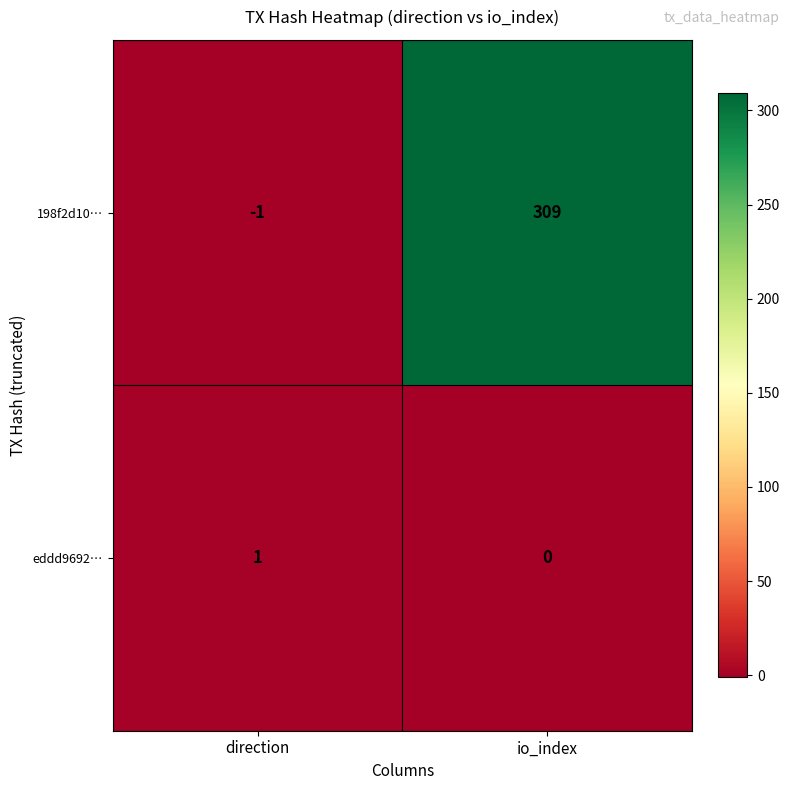

What is the average value of the 198f2d10… series?

154